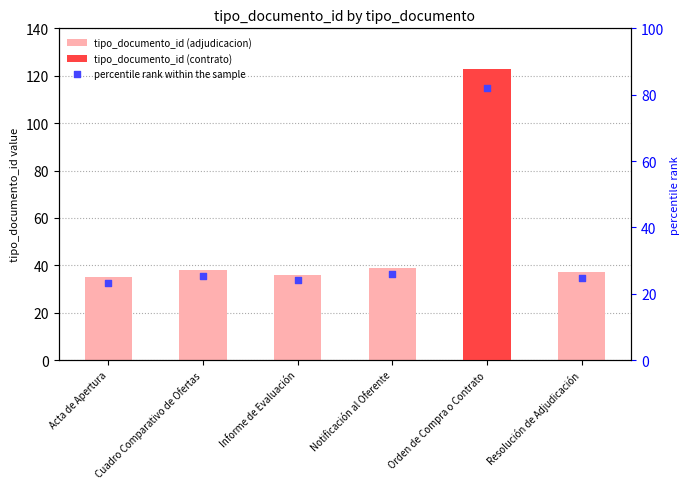

Which series has the largest total across all categories?

tipo_documento_id (adjudicacion)